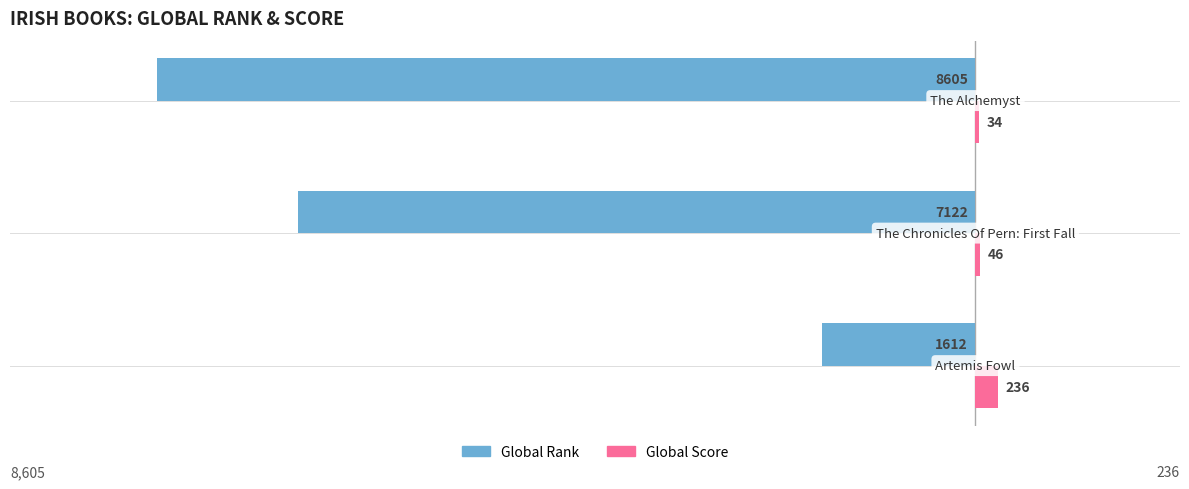

What is the maximum value shown in the chart?

236